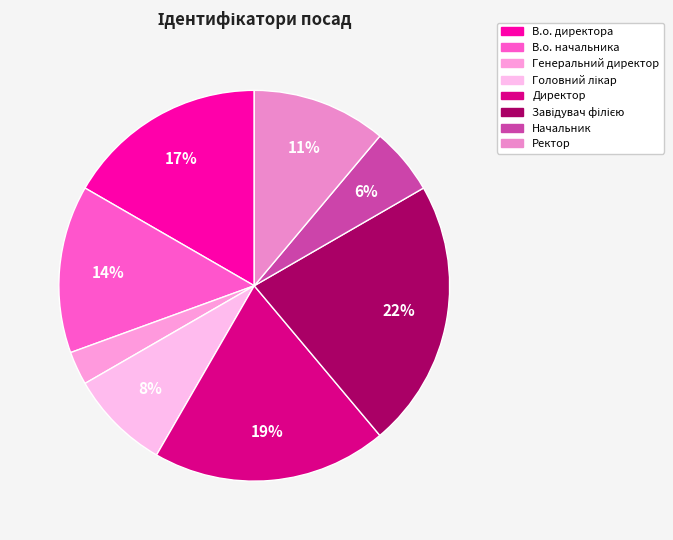

To the nearest percent, what is the difference between the В.о. директора and В.о. начальника slice percentages?

3%